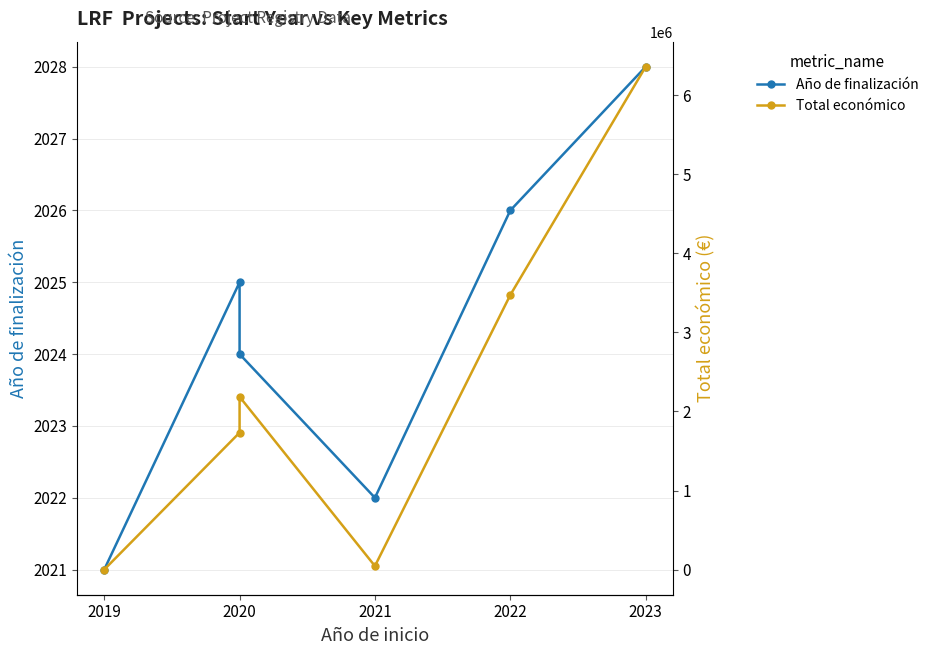

Which category has the lowest value in the Año de finalización series?

2019